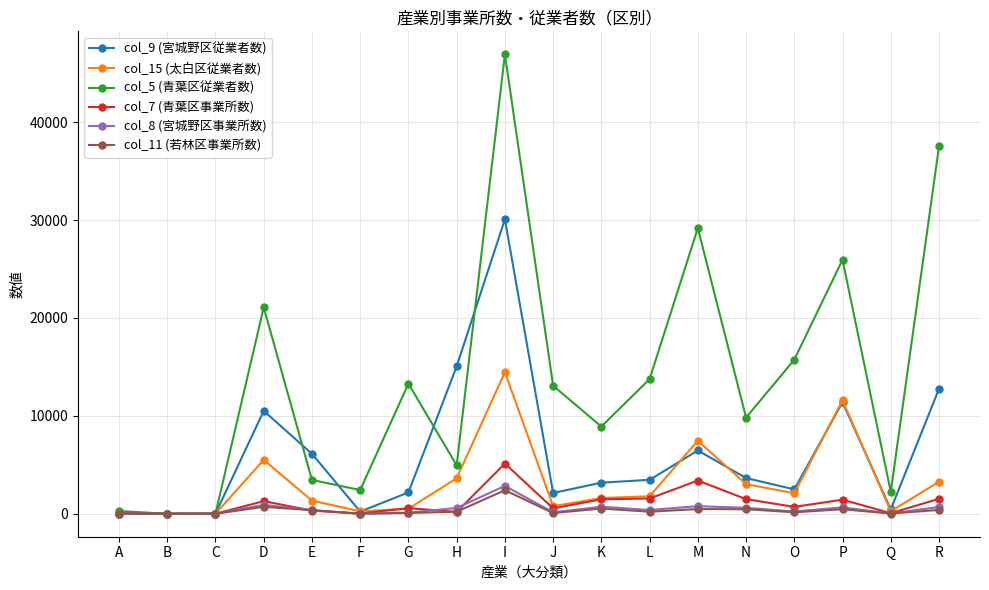

The col_9 (宮城野区従業者数) series shows 2121 at J. True or false?

True